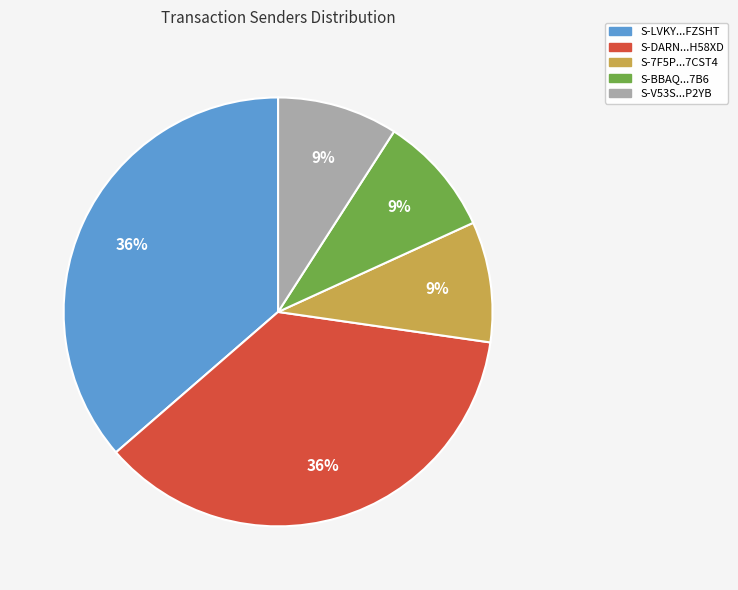

To the nearest percent, what is the average slice percentage?

20%